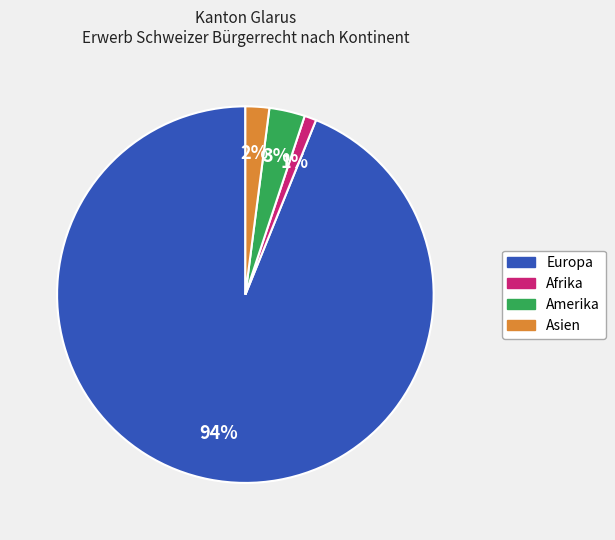

To the nearest percent, what is the combined percentage of Asien and Amerika?

5%